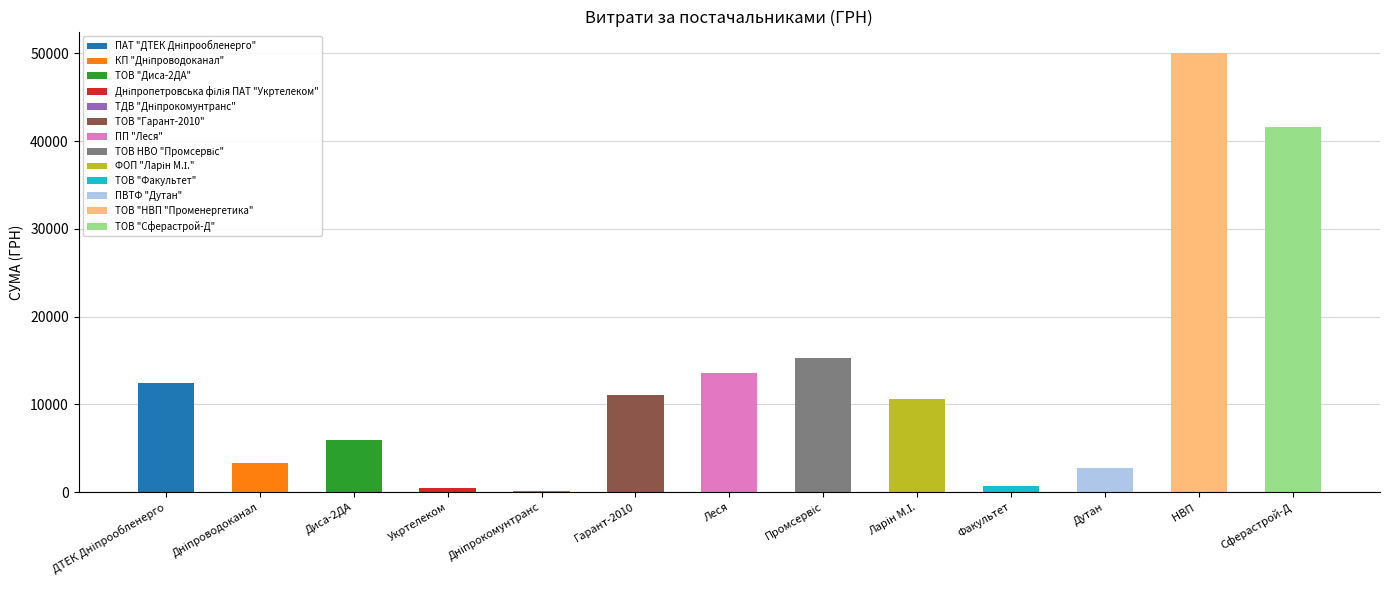

The chart shows a value of 969.8 at КП "Дніпроводоканал". True or false?

False